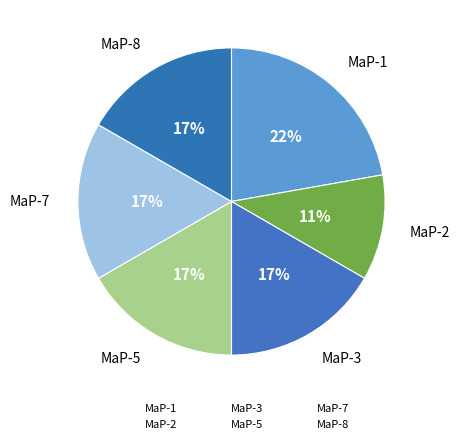

Is there any slice that represents more than half of the pie?

No